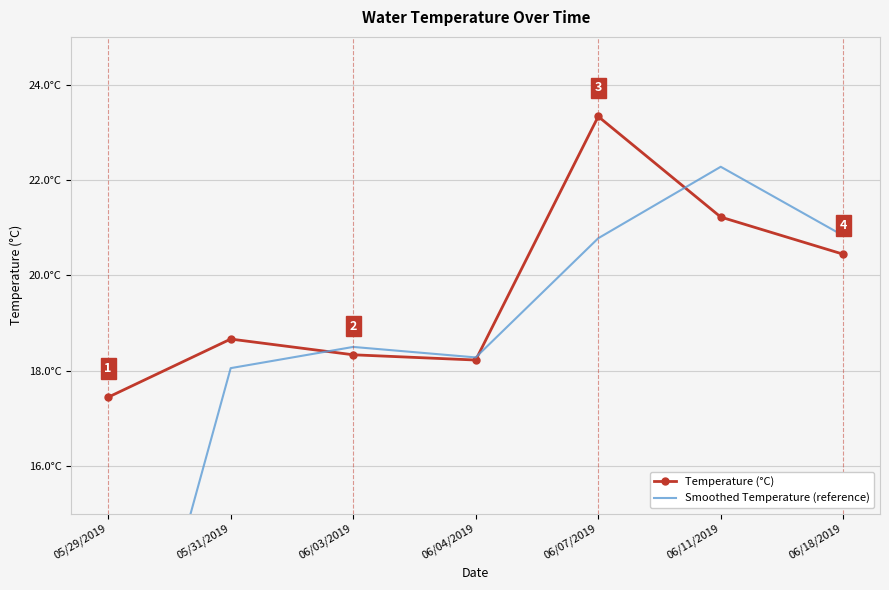

True or false: Temperature (°C) and Smoothed Temperature (reference) cross at least once.

True